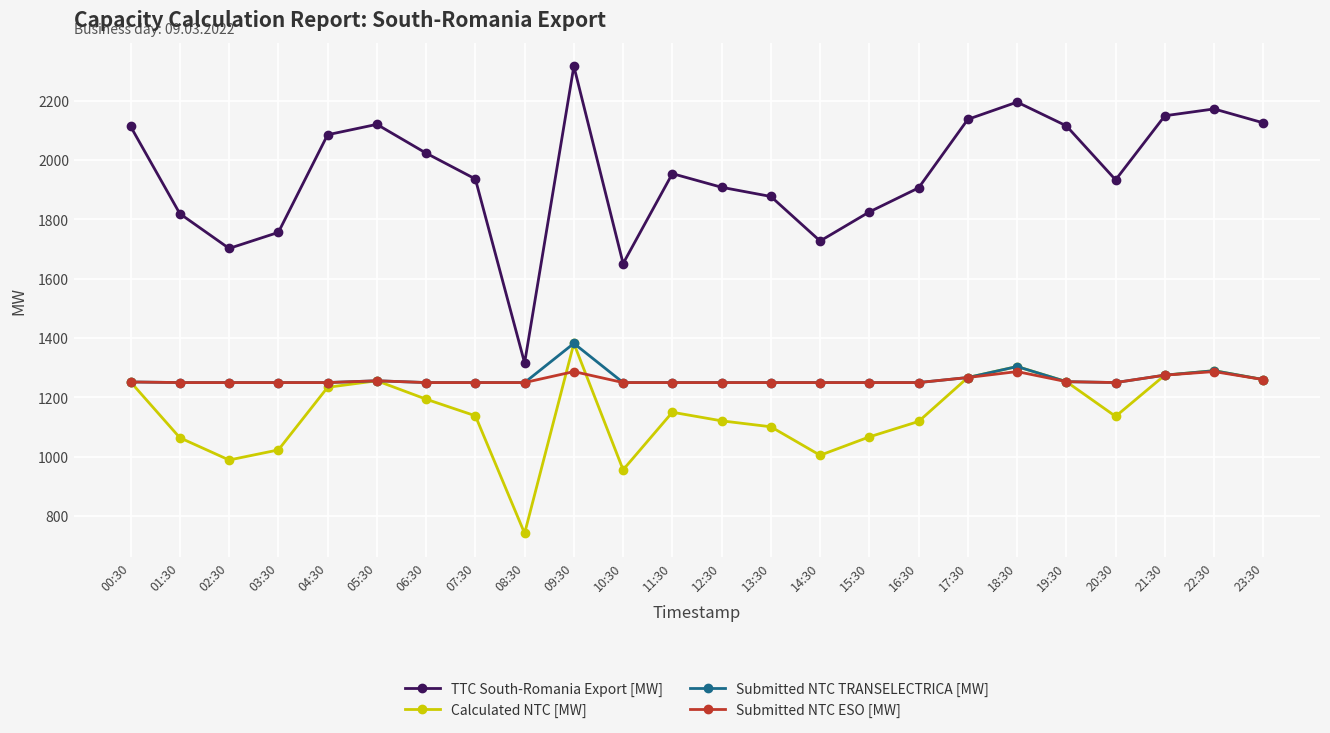

What is the spread (max minus min) of values at 05:30?

864